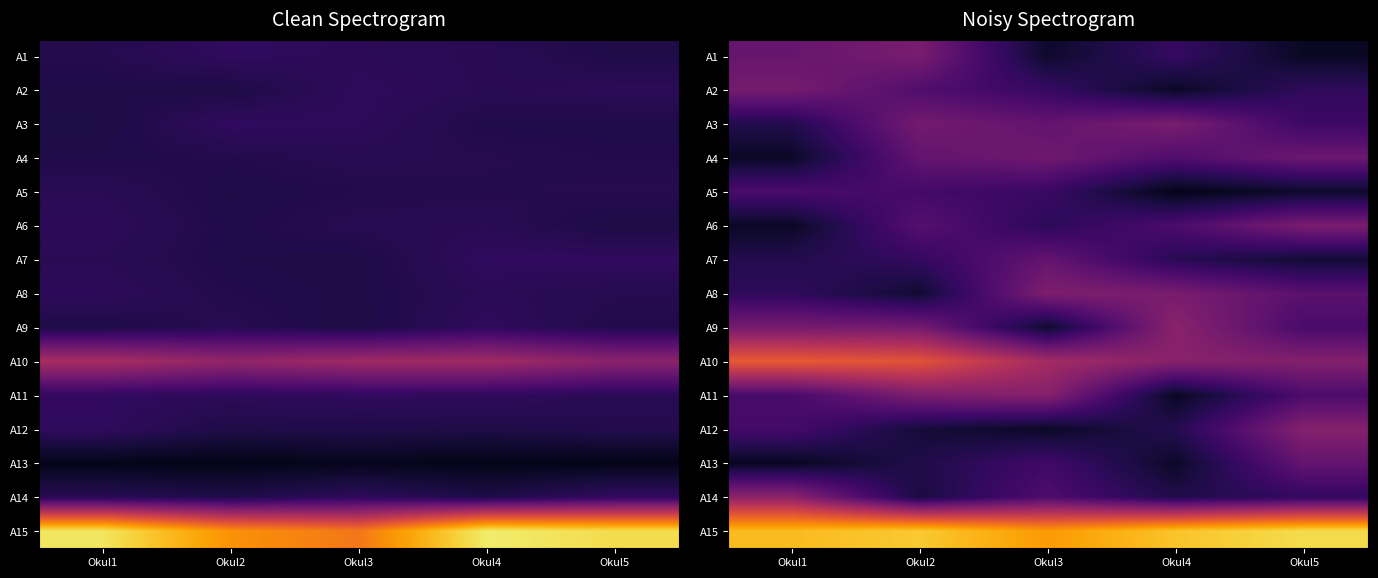

What is the greatest value displayed?

0.9